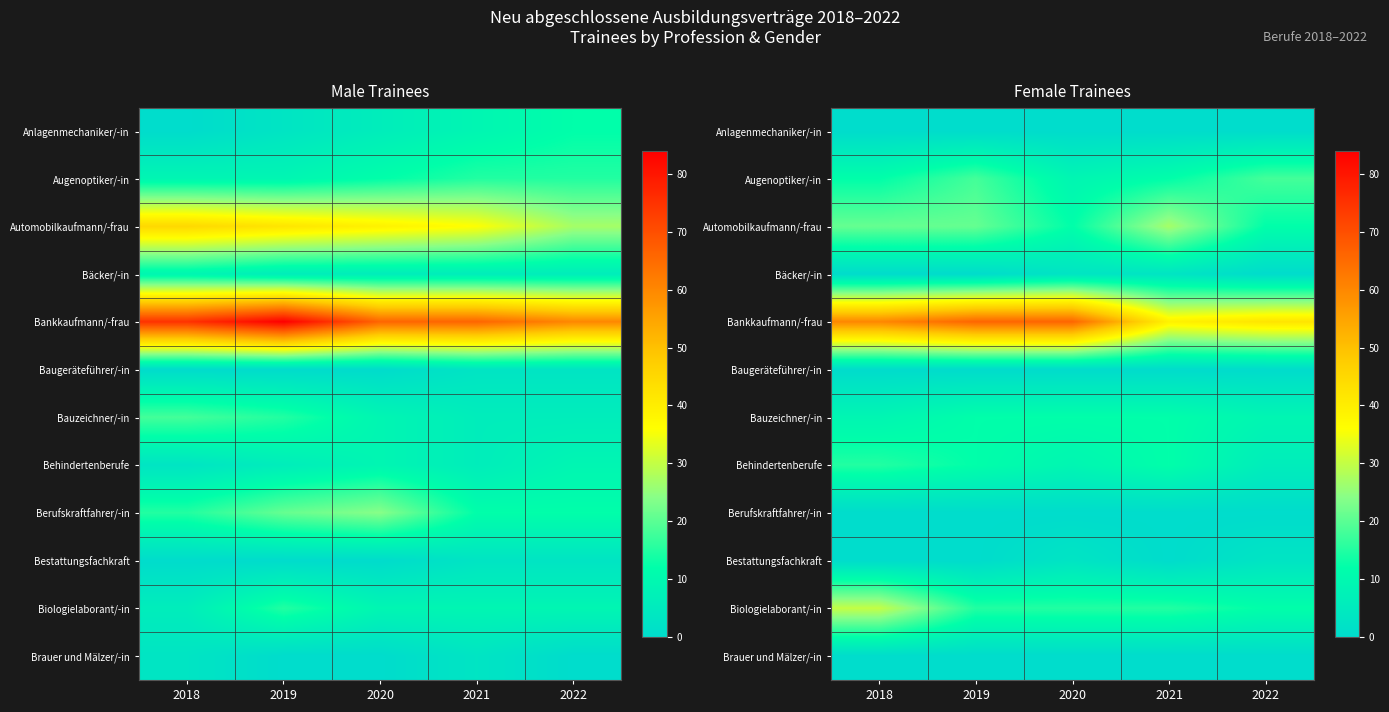

At which label does Automobilkaufmann/-frau reach its peak?

2021